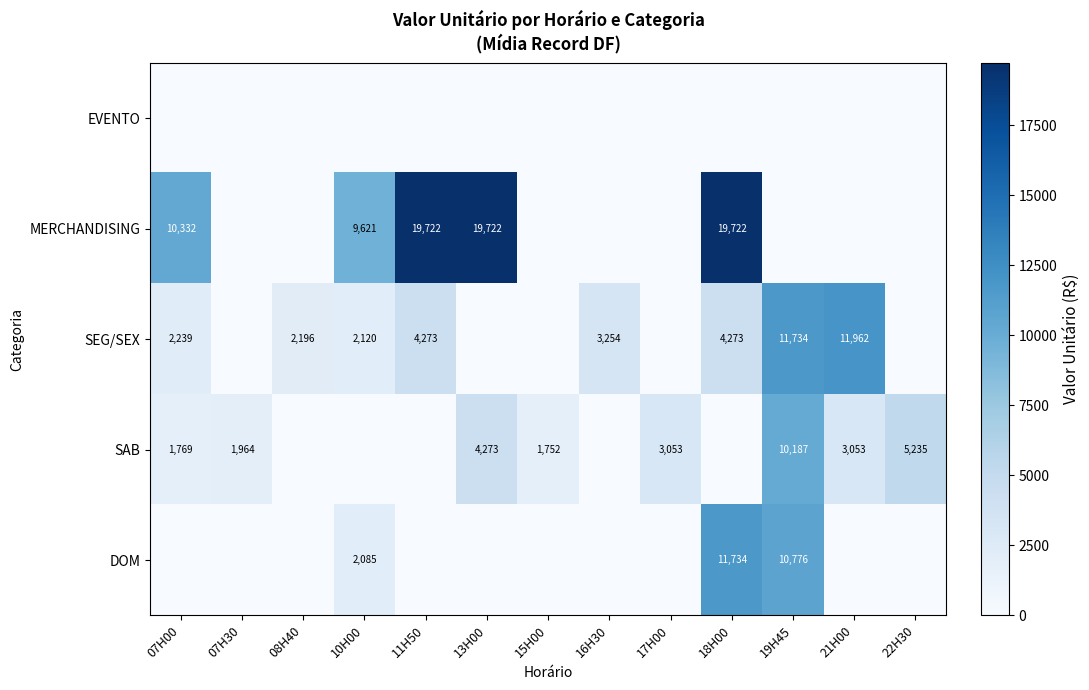

What is the spread (max minus min) of values at 07H30?

1963.5